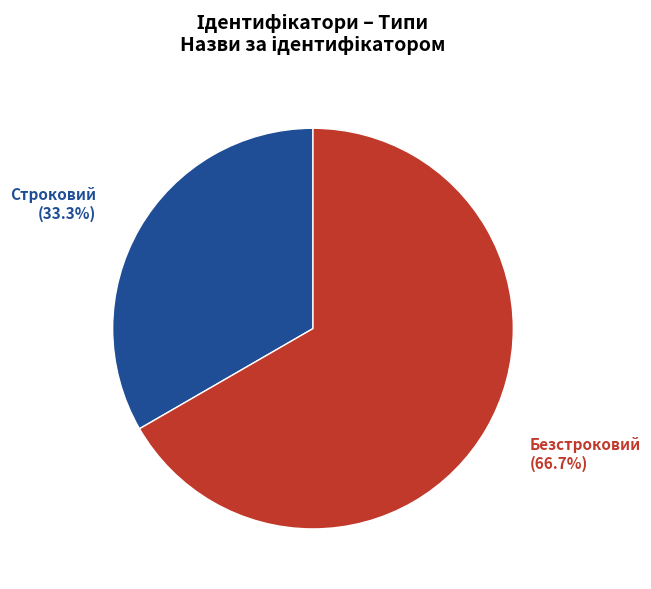

Combined, do Безстроковий and Строковий account for over 50%?

Yes